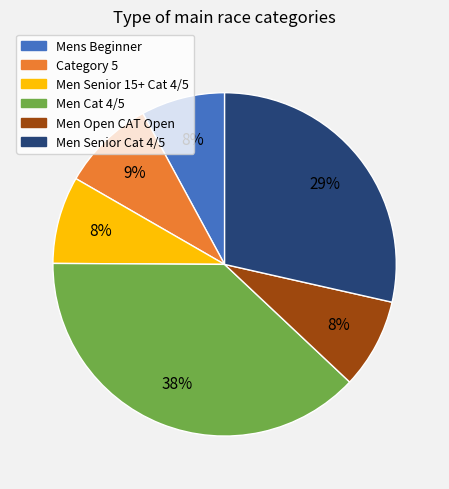

The Mens Beginner slice represents 8% of the pie. True or false?

True